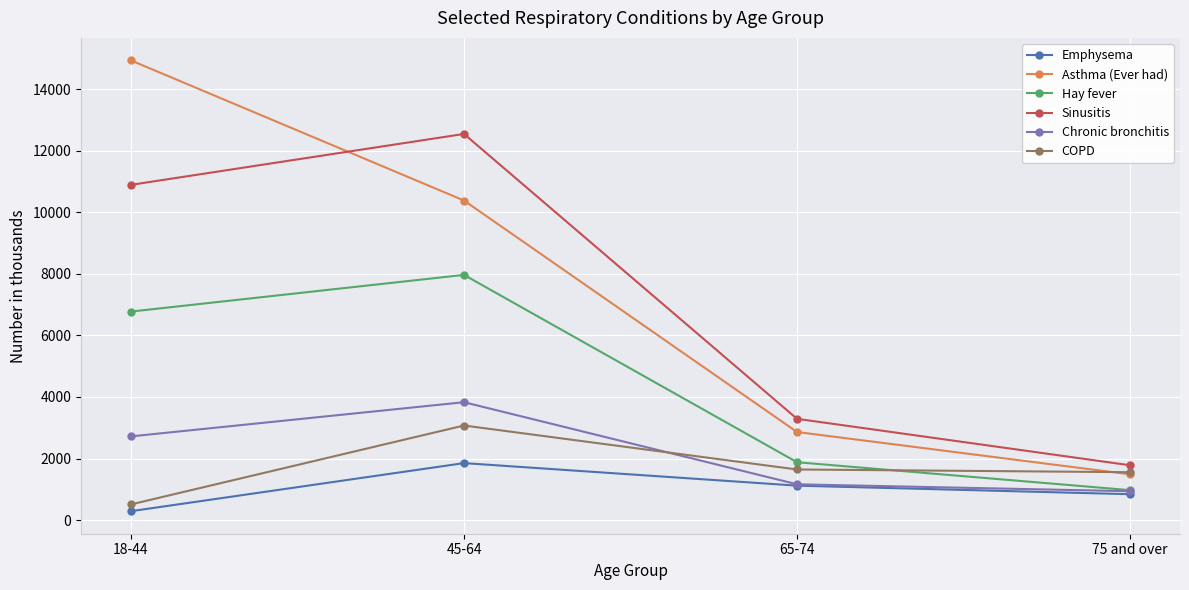

Which series has the widest spread of values?

Asthma (Ever had)